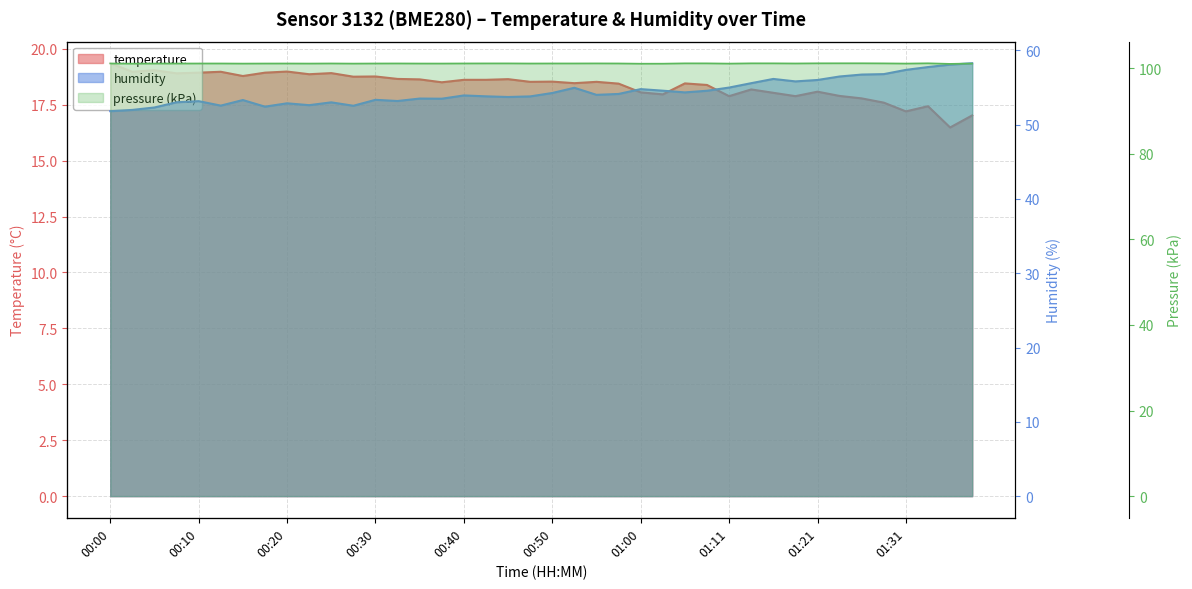

What is the sum of the humidity values at 01:18 and 00:50?

110.1